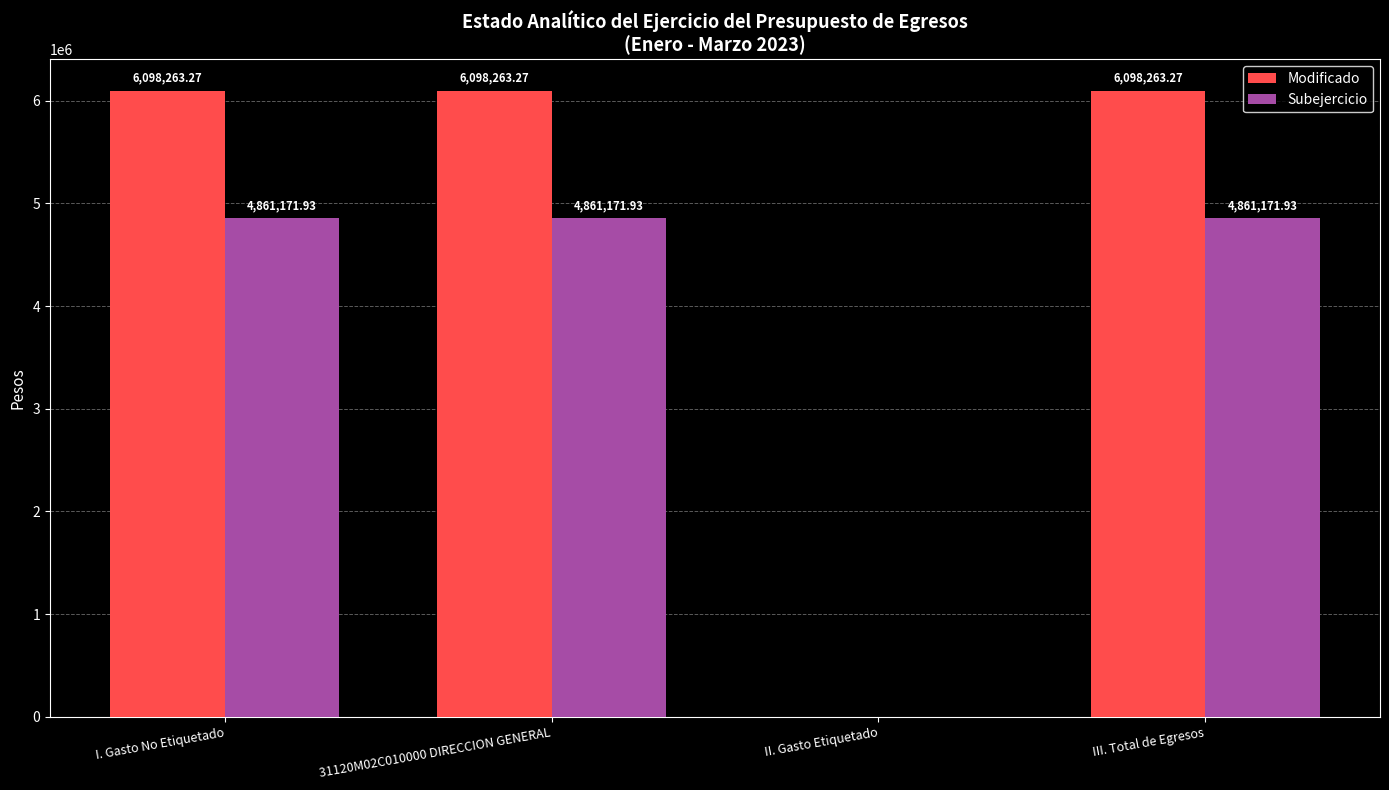

Is it true that Modificado equals 6098263.3 at III. Total de Egresos?

True